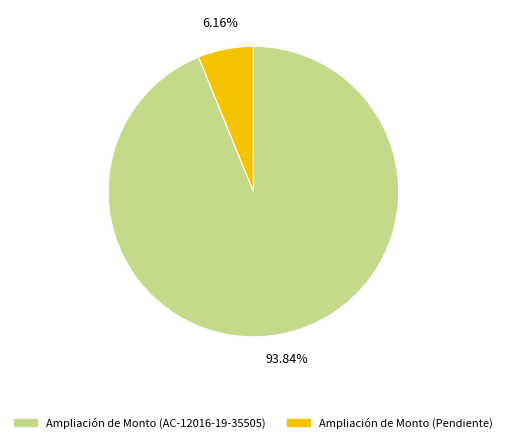

To the nearest percent, what is the difference between the Ampliación de Monto (Pendiente) and Ampliación de Monto (AC-12016-19-35505) slice percentages?

88%